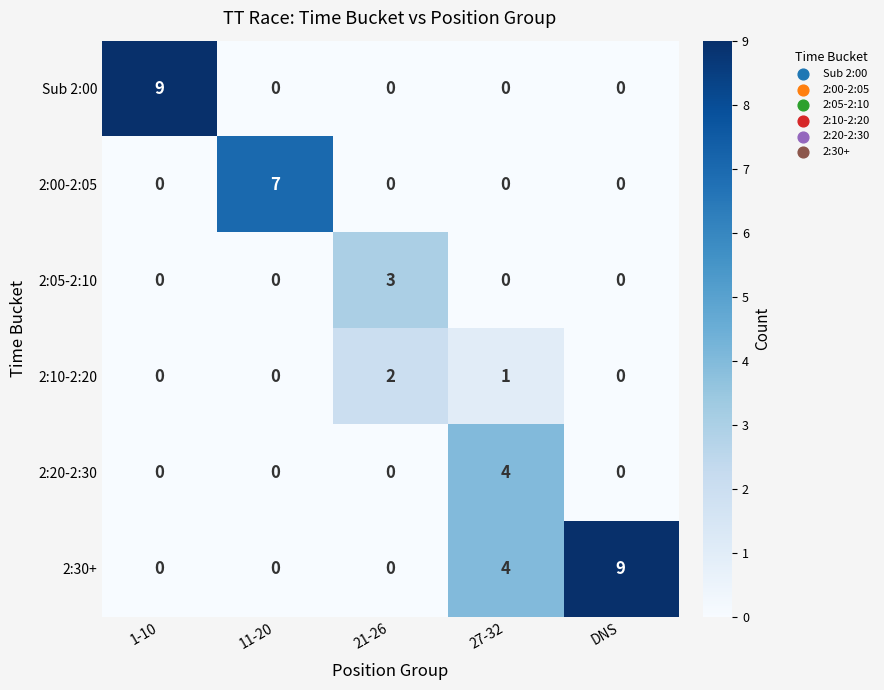

What is the difference between the 2:20-2:30 values at 1-10 and 27-32?

4